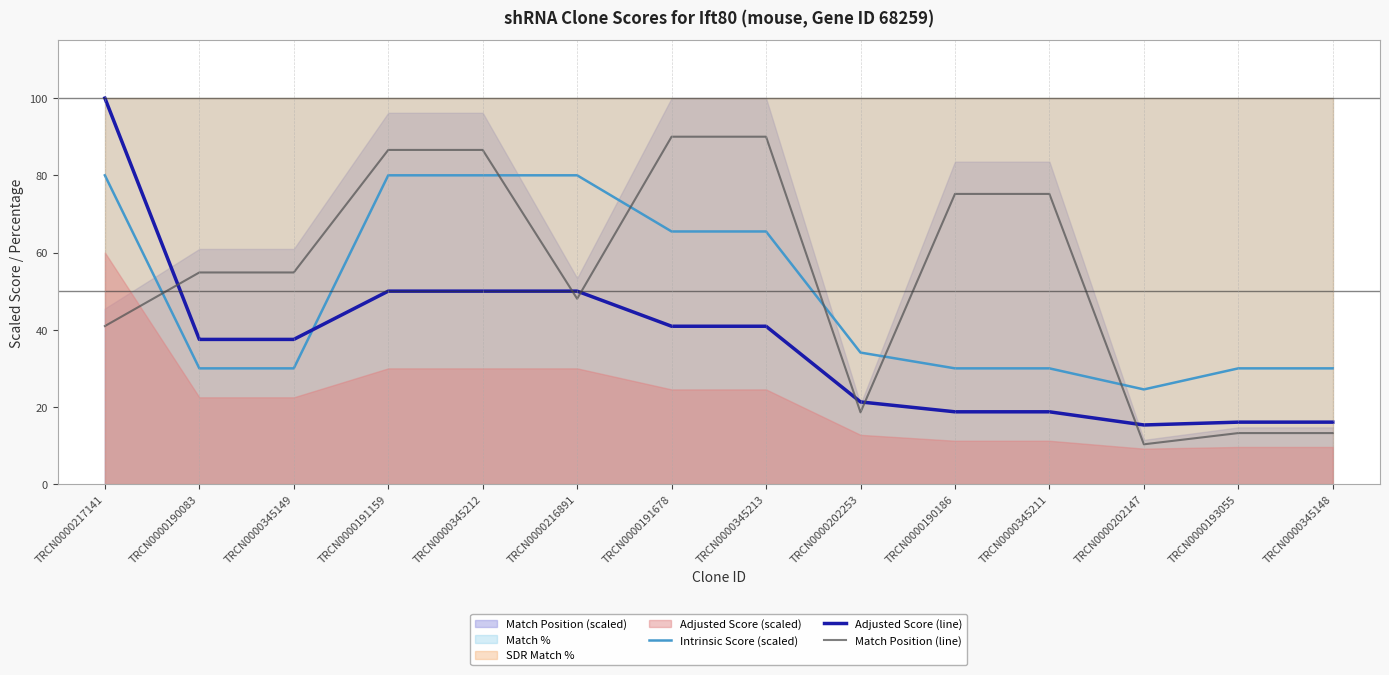

What is the label of the 8th point from the left?

TRCN0000345213